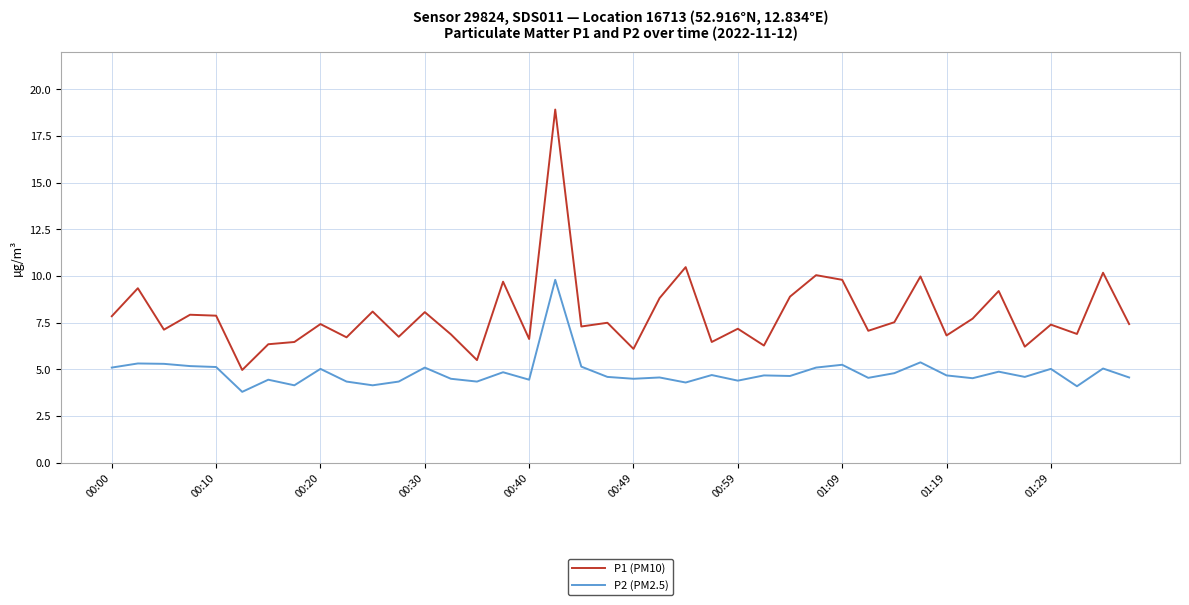

True or false: P1 (PM10) and P2 (PM2.5) intersect in this chart.

False